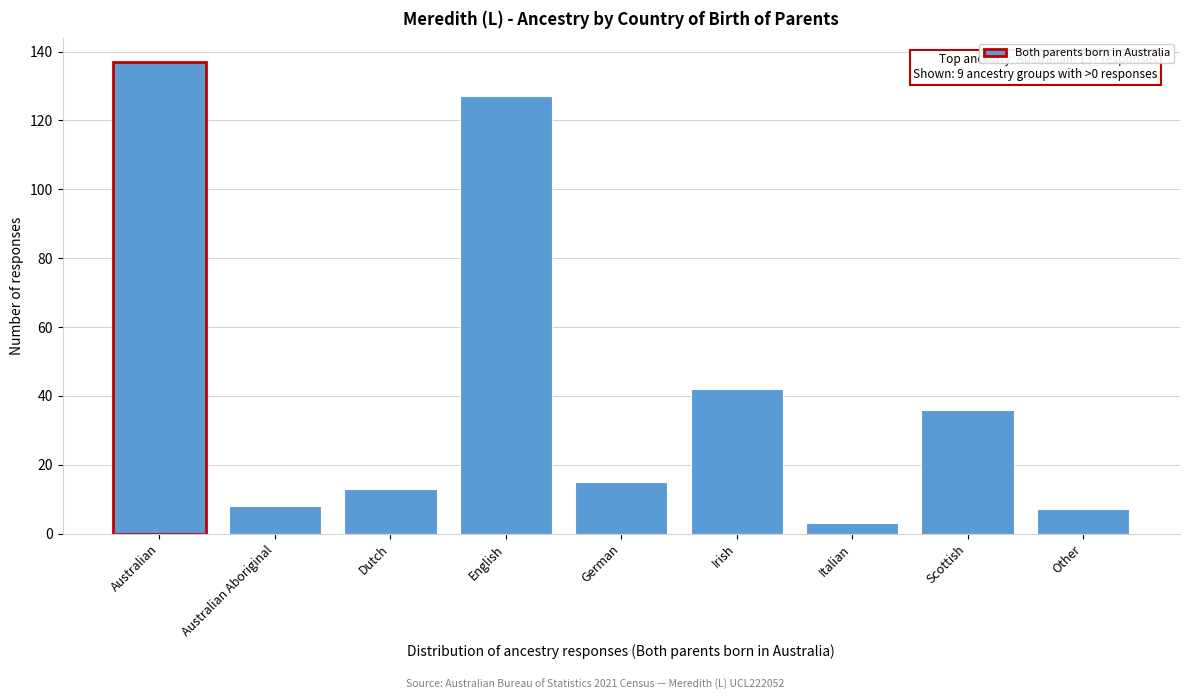

Reading left to right, transcribe all the data shown in this chart.

Australian=137	Australian Aboriginal=8	Dutch=13	English=127	German=15	Irish=42	Italian=3	Scottish=36	Other=7